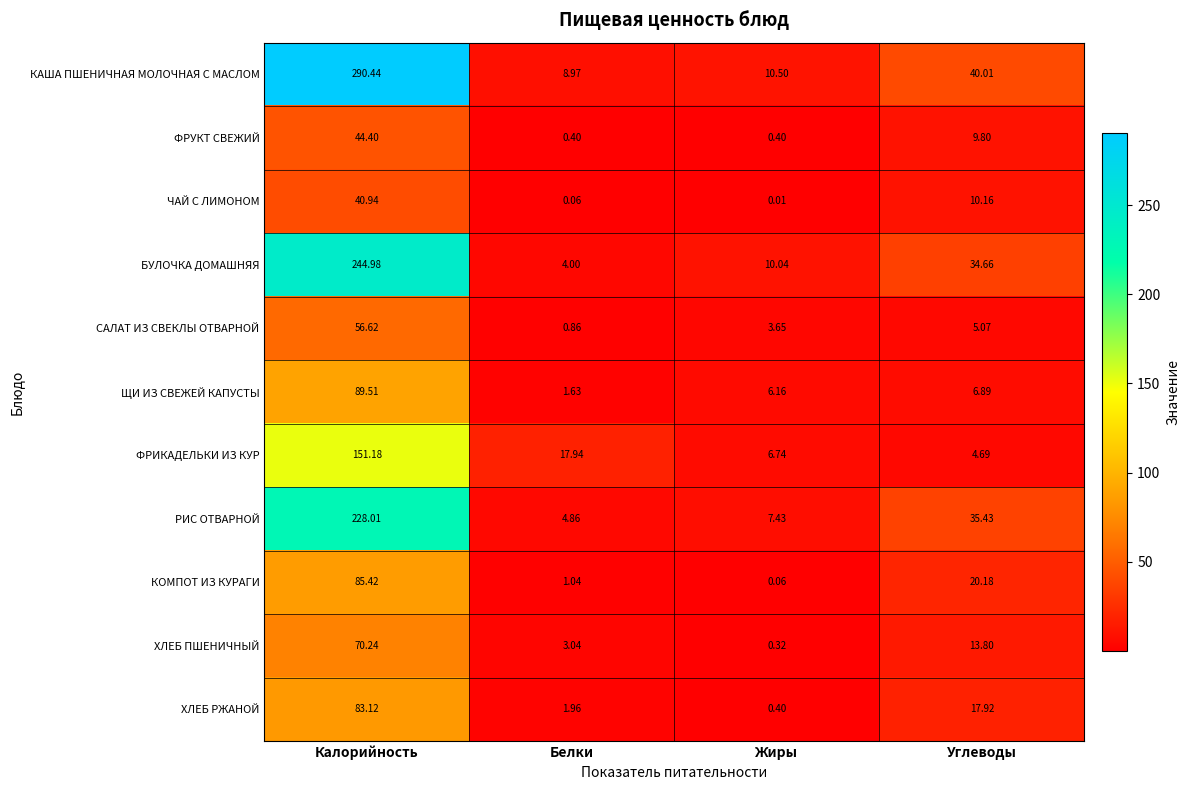

At which category does the chart reach its peak across all series?

Калорийность